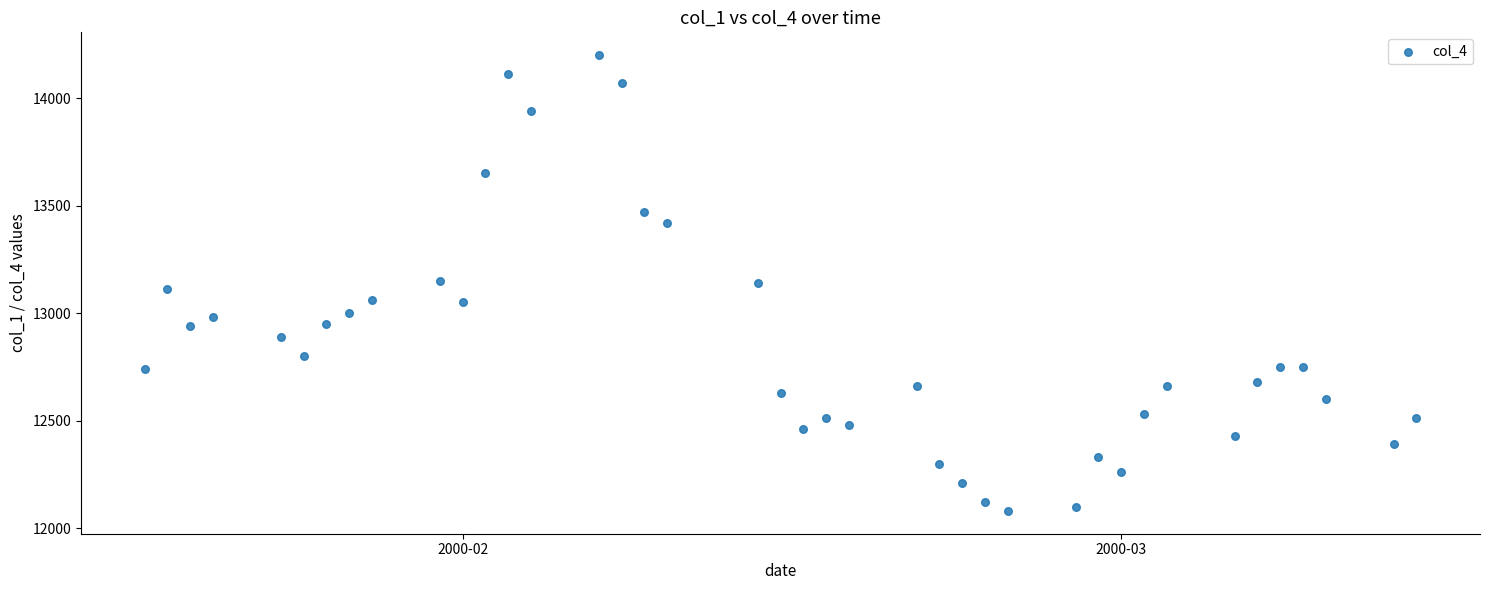

What is the range of X values (max minus min)?

56